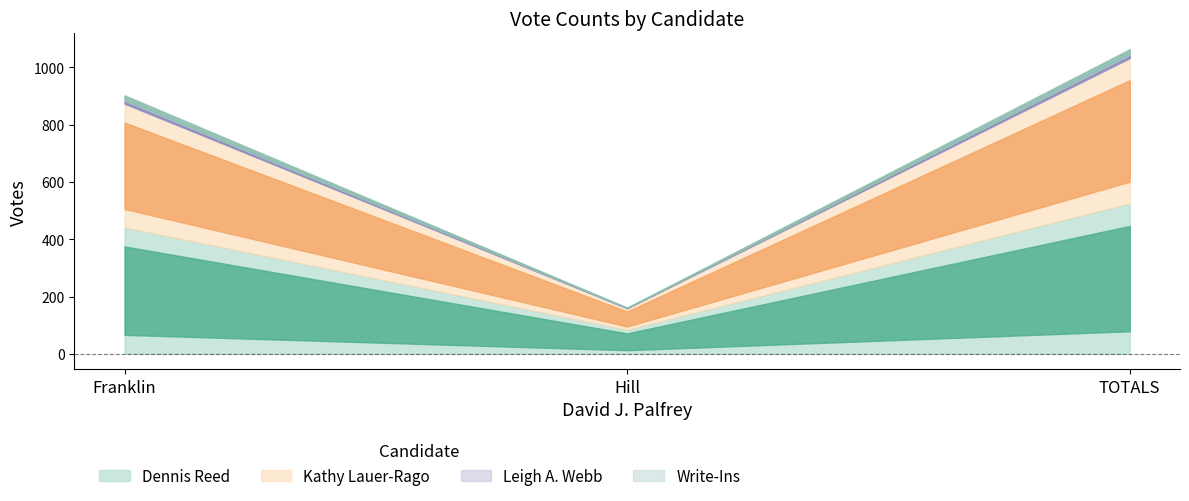

Where does the Leigh A. Webb series first go above 12?

TOTALS